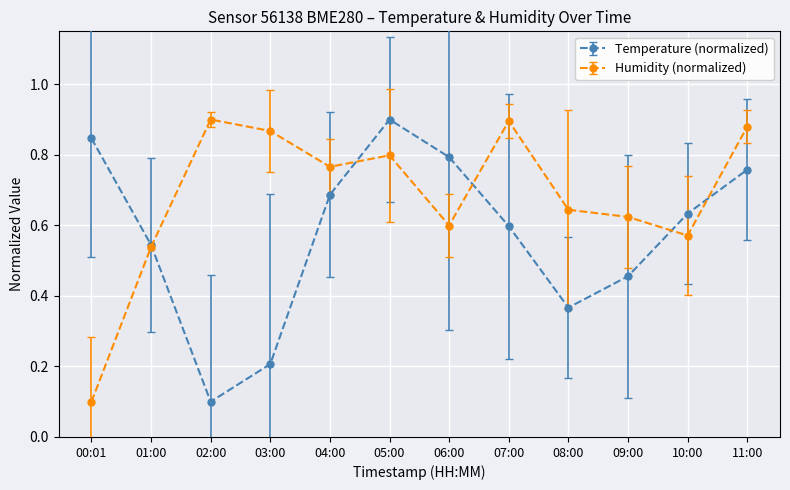

Which category has the highest value in the Temperature (normalized) series?

05:00